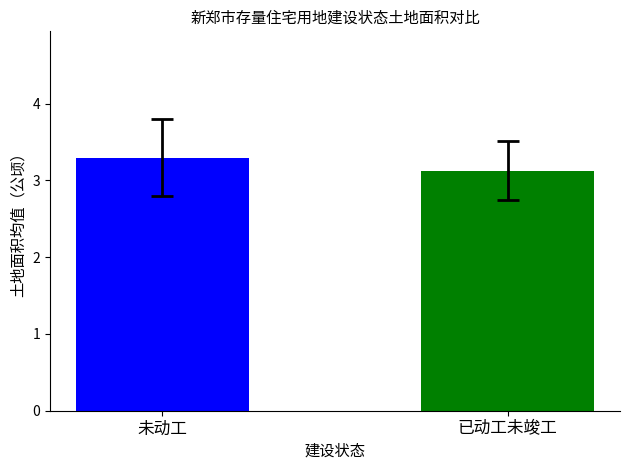

What is the smallest value displayed?

3.1